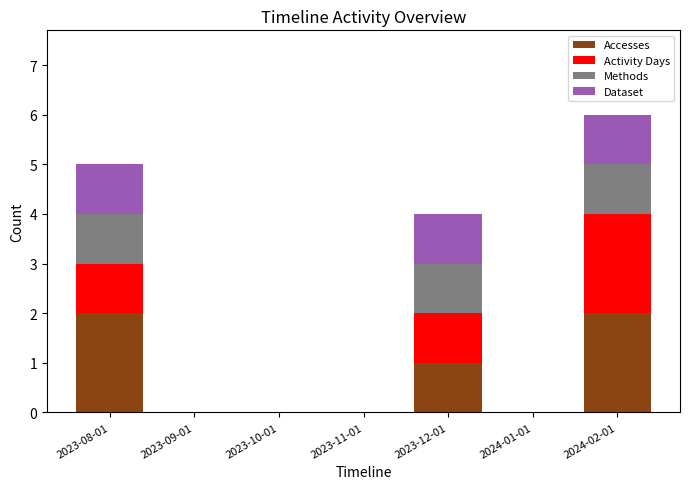

At which label is Accesses closest to 1?

2023-12-01